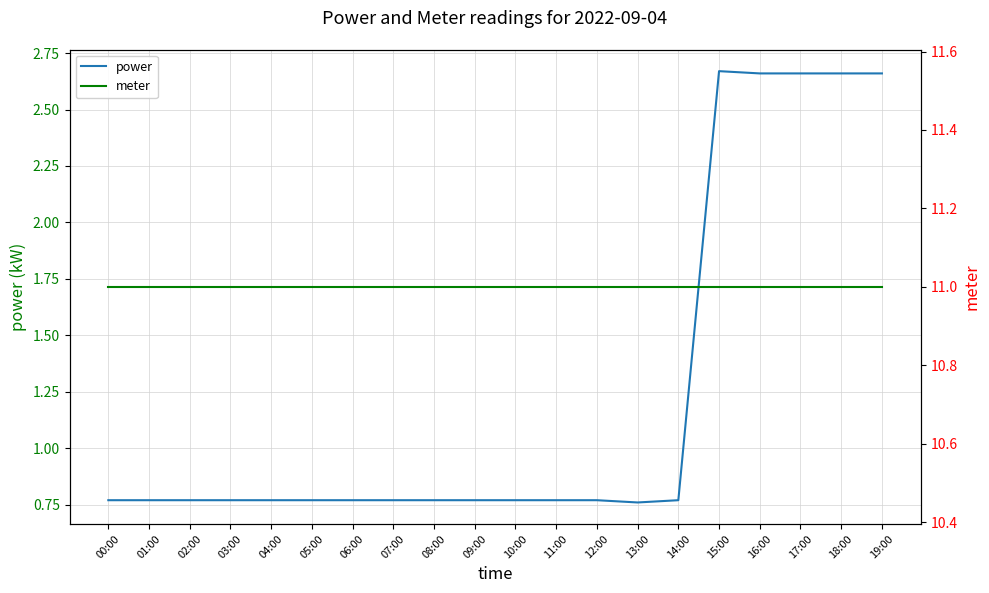

Reading left to right, transcribe all the data shown in this chart.

power: 0.8	0.8	0.8	0.8	0.8	0.8	0.8	0.8	0.8	0.8	0.8	0.8	0.8	0.8	0.8	2.7	2.7	2.7	2.7	2.7
meter: 11.0	11.0	11.0	11.0	11.0	11.0	11.0	11.0	11.0	11.0	11.0	11.0	11.0	11.0	11.0	11.0	11.0	11.0	11.0	11.0